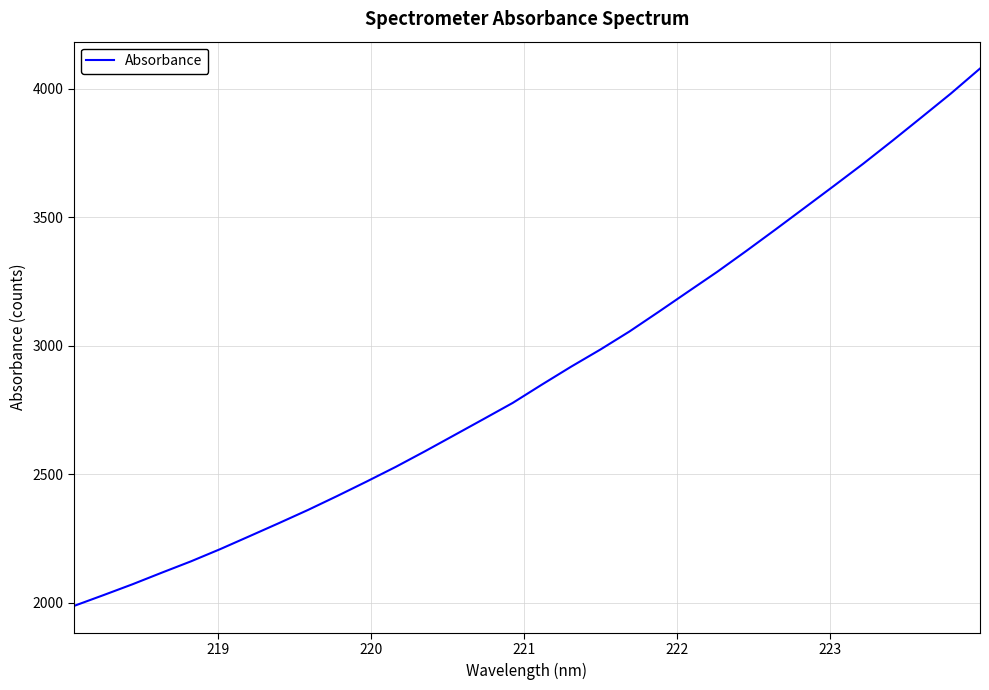

True or false: the data has more than 1 interior local peaks.

False